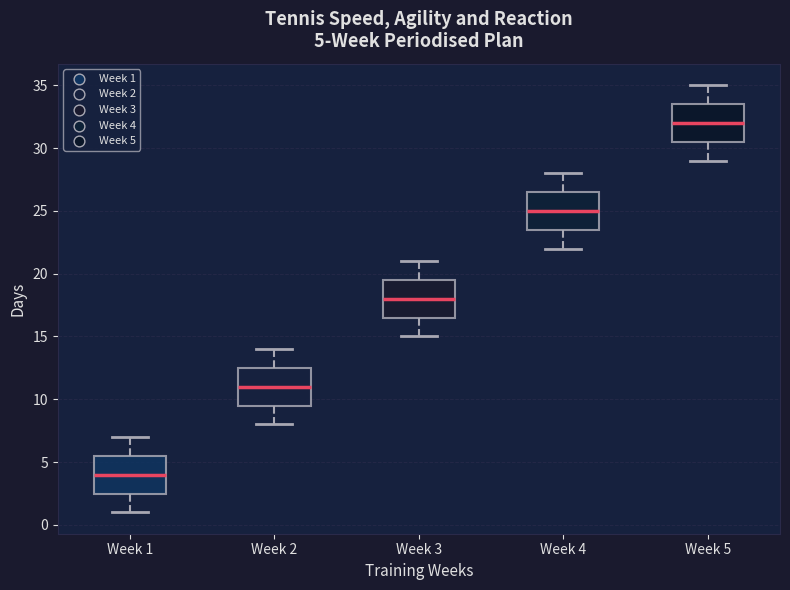

Which box's median line is the lowest?

Week 1